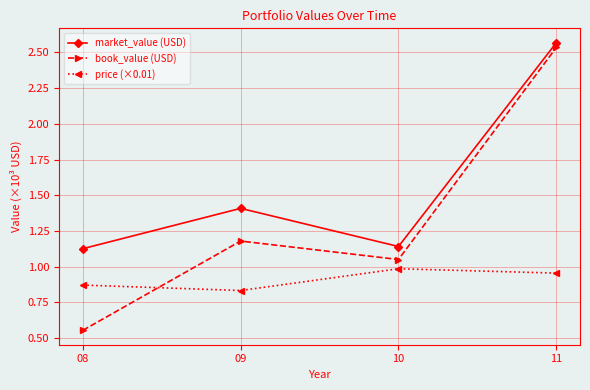

The price (×0.01) series shows 0.5 at 10. True or false?

False